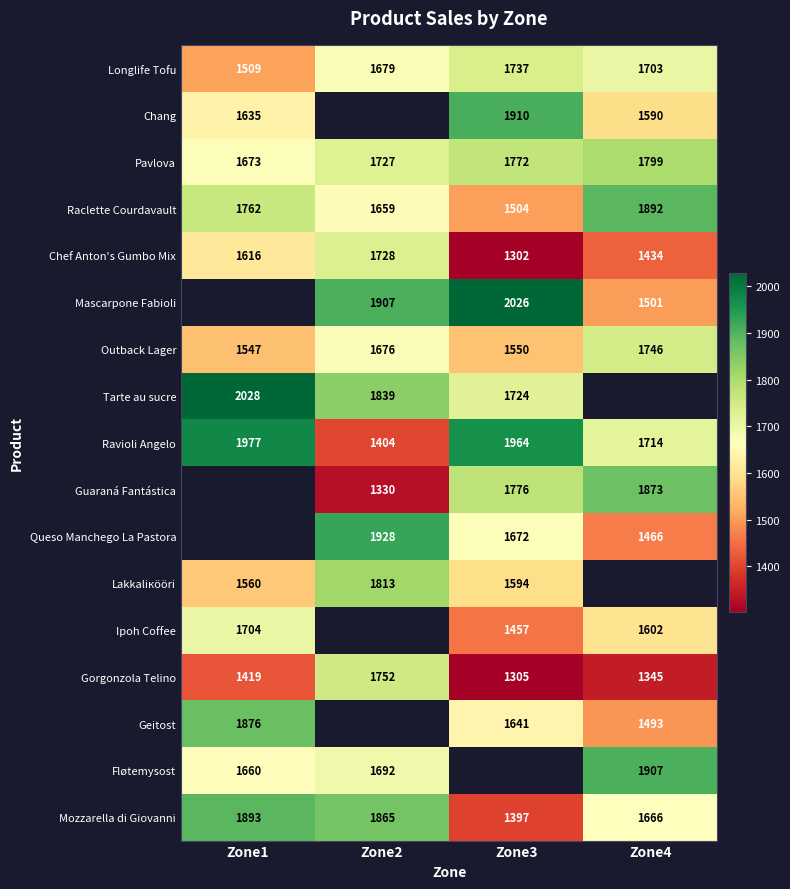

True or false: Tarte au sucre has a value of 3152 at Zone2.

False